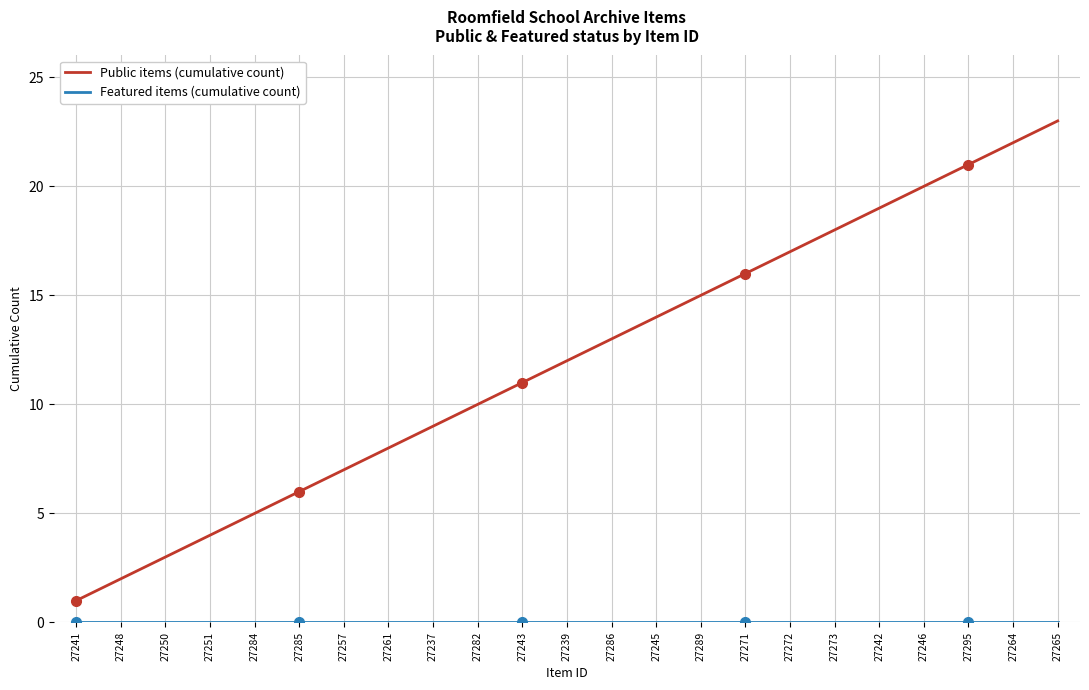

Which series has the widest spread of values?

Public items (cumulative count)